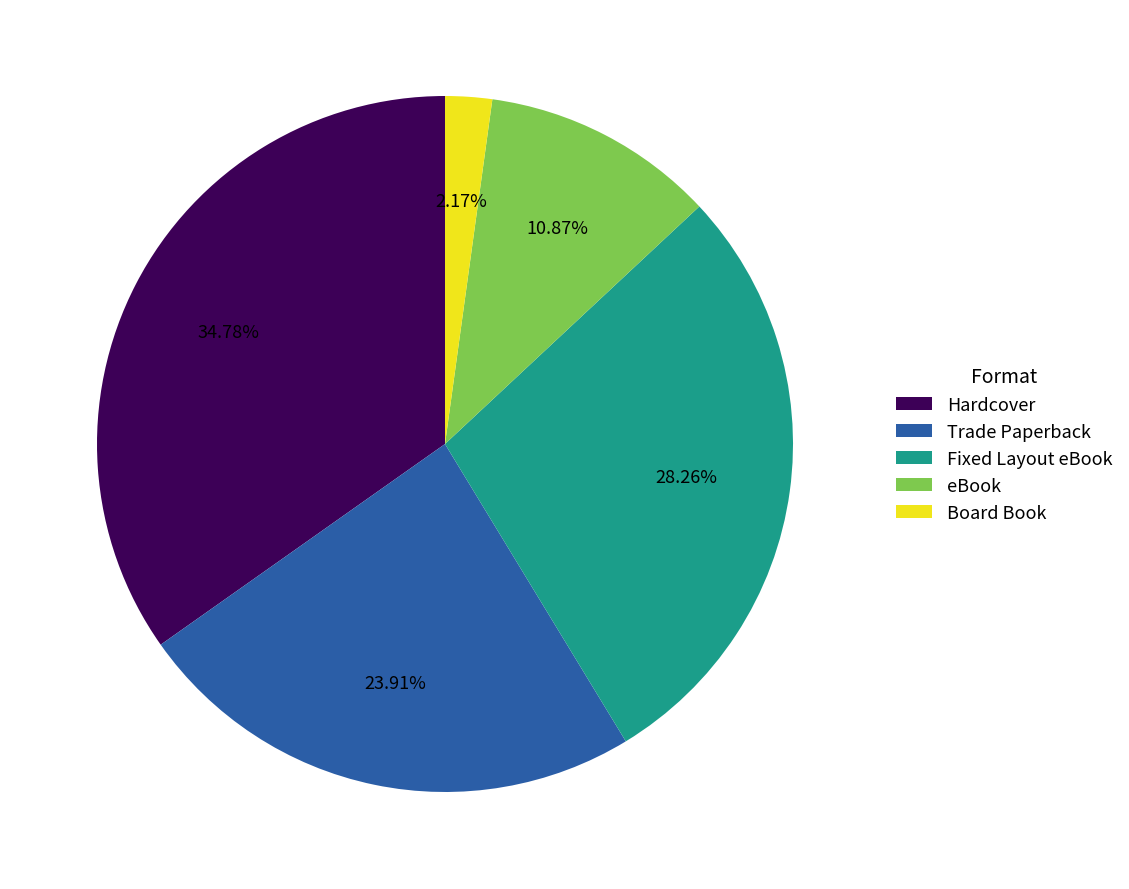

Which has a higher value, eBook or Board Book?

eBook